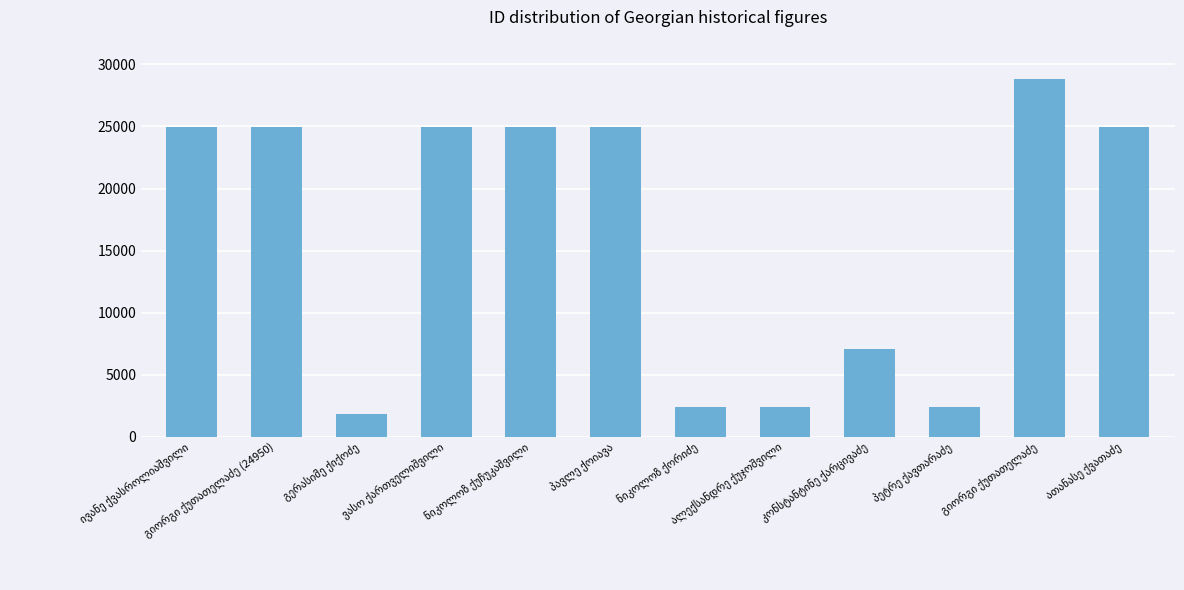

What is the value of the 6th bar from the left?

24952